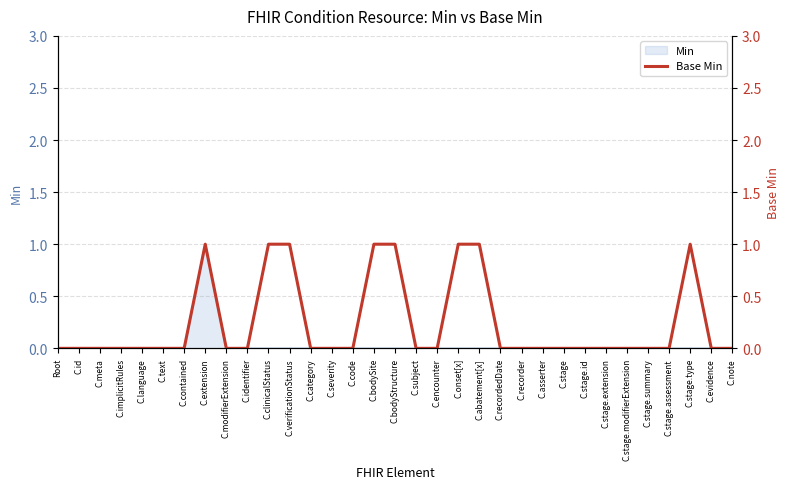

True or false: there are more than 2 points higher than both neighbors.

False